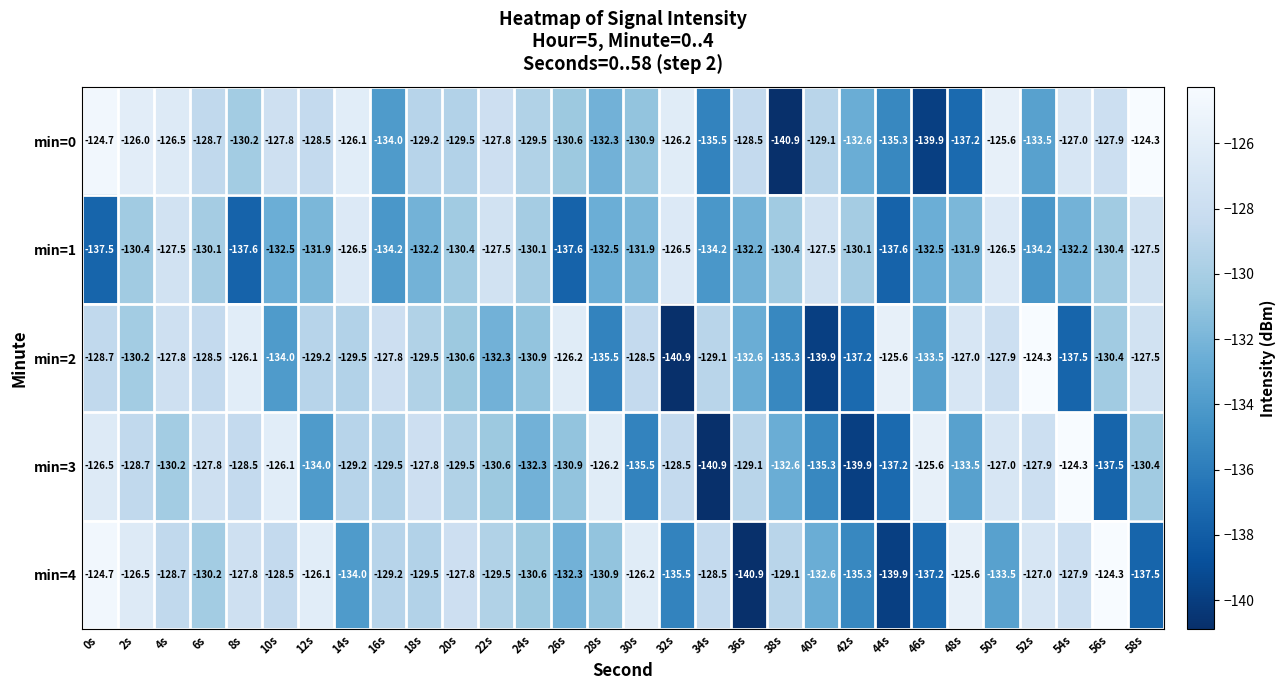

What value does the min=1 series have at 40s?

-127.5